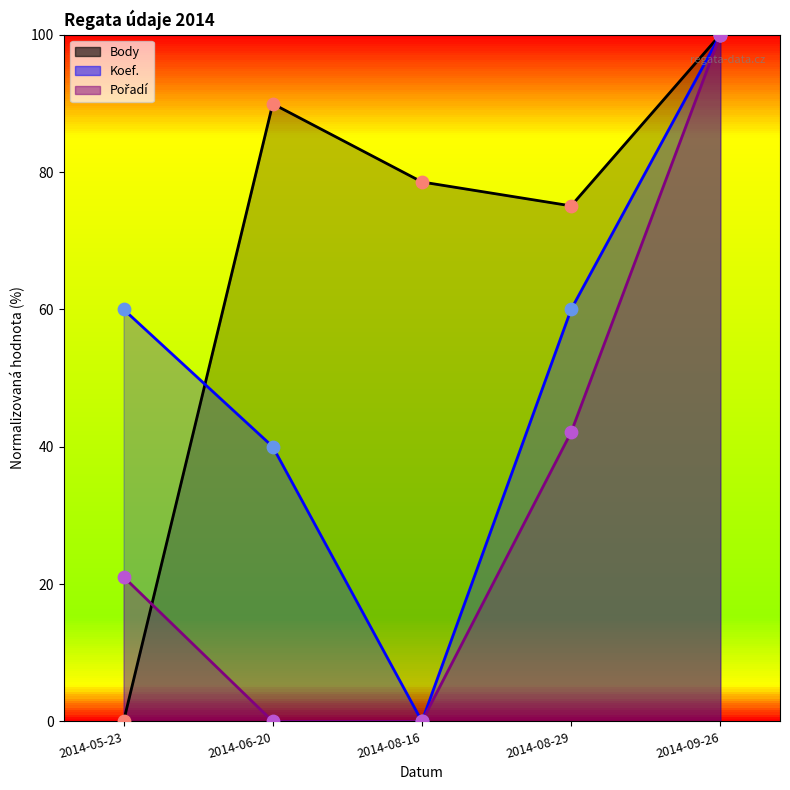

Which series reaches the maximum Y coordinate?

Body